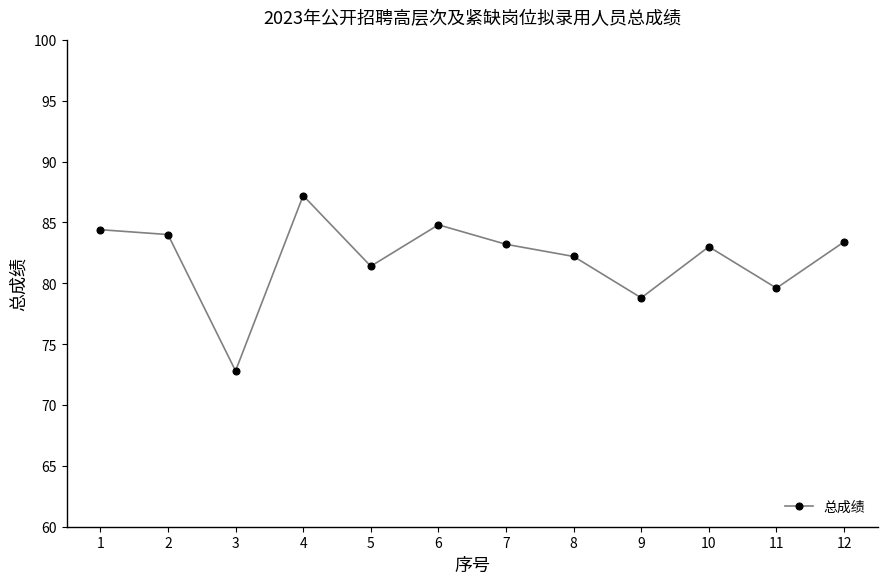

What is the ratio of the value at 6 to the value at 5?

1.0